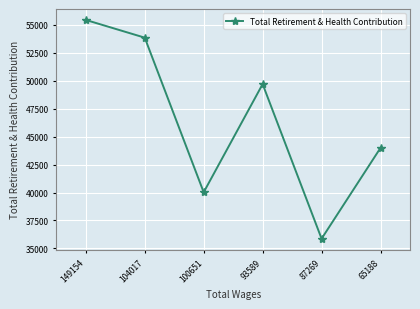

Between 65188 and 104017, which is larger?

104017